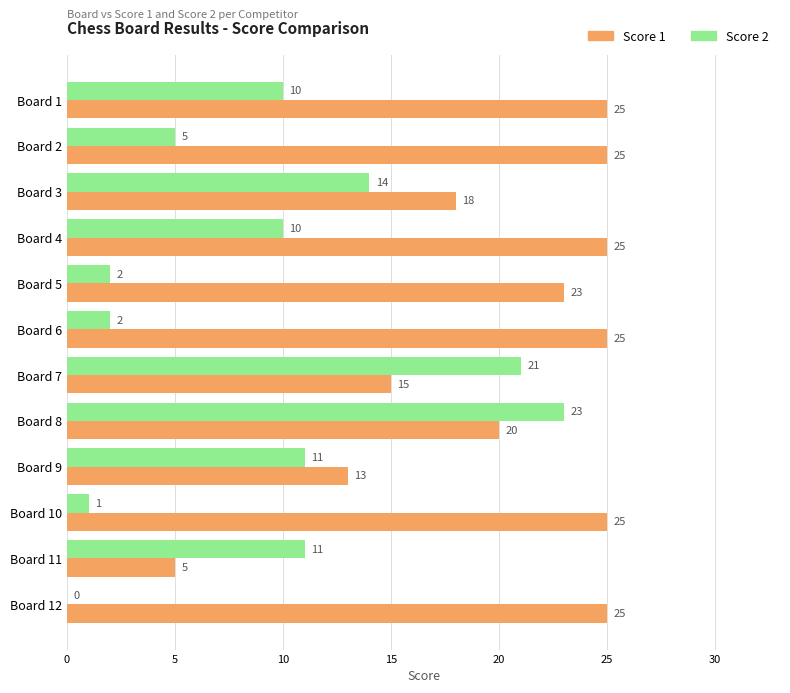

What are all the series names shown in the legend?

Score 1, Score 2